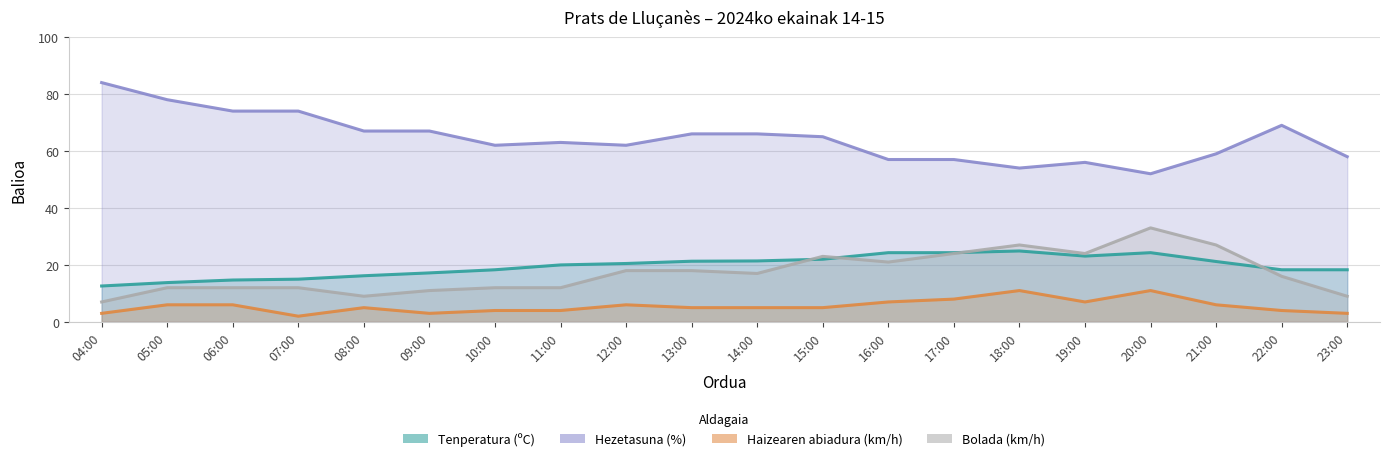

Reading left to right, extract all data points from this chart.

Tenperatura (ºC): 12.6	13.8	14.7	15.0	16.2	17.2	18.3	20.0	20.5	21.3	21.4	22.0	24.3	24.3	24.9	23.1	24.3	21.2	18.3	18.3
Hezetasuna (%): 84.0	78.0	74.0	74.0	67.0	67.0	62.0	63.0	62.0	66.0	66.0	65.0	57.0	57.0	54.0	56.0	52.0	59.0	69.0	58.0
Haizearen abiadura (km/h): 3.0	6.0	6.0	2.0	5.0	3.0	4.0	4.0	6.0	5.0	5.0	5.0	7.0	8.0	11.0	7.0	11.0	6.0	4.0	3.0
Bolada (km/h): 7.0	12.0	12.0	12.0	9.0	11.0	12.0	12.0	18.0	18.0	17.0	23.0	21.0	24.0	27.0	24.0	33.0	27.0	16.0	9.0